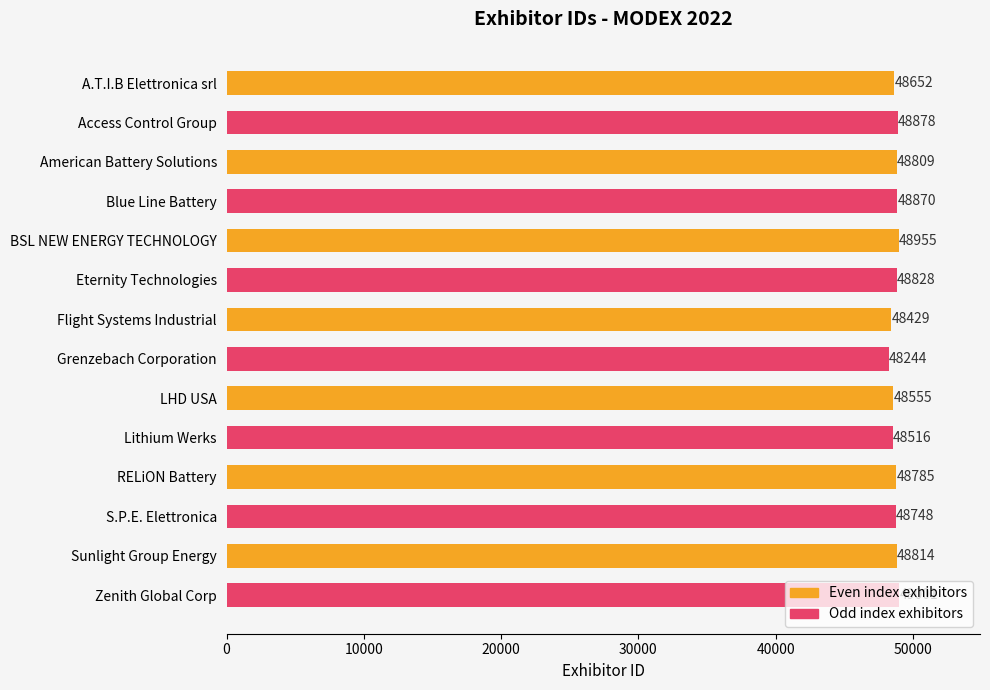

What is the value of the 1st bar from the top?

48652